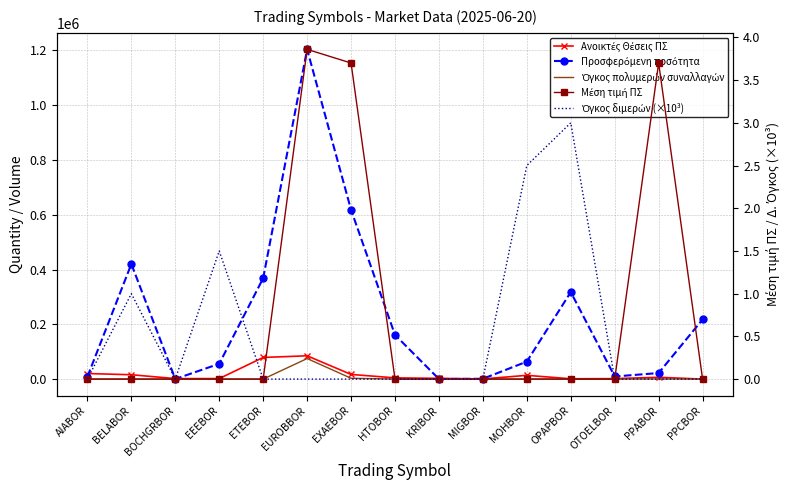

True or false: Μέση τιμή ΠΣ and Ανοικτές Θέσεις ΠΣ intersect in this chart.

False